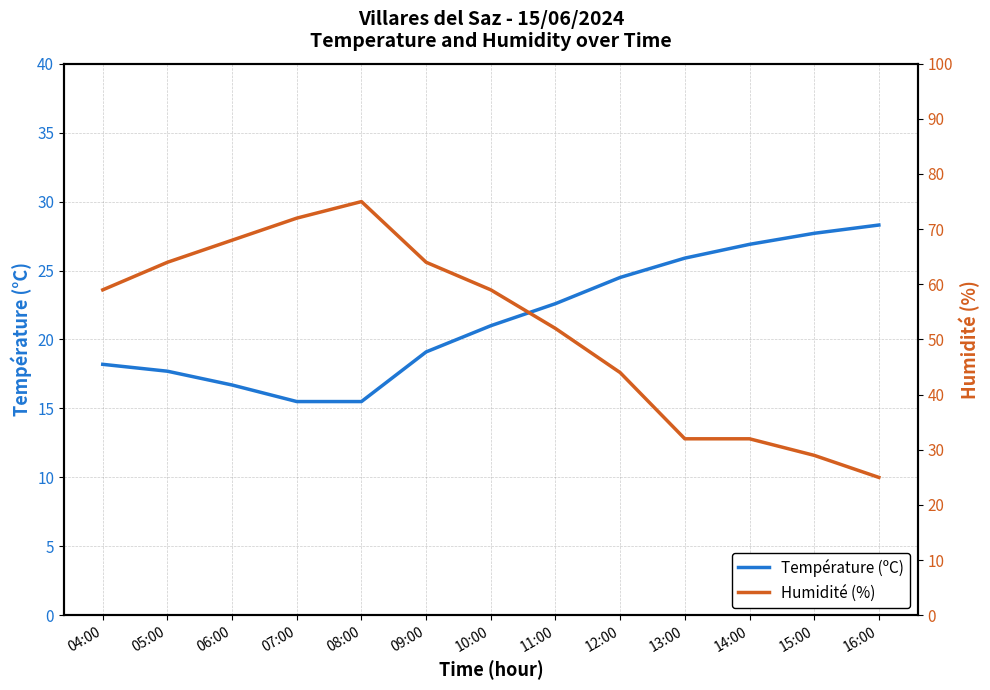

What is the maximum value shown in the chart?

75.0